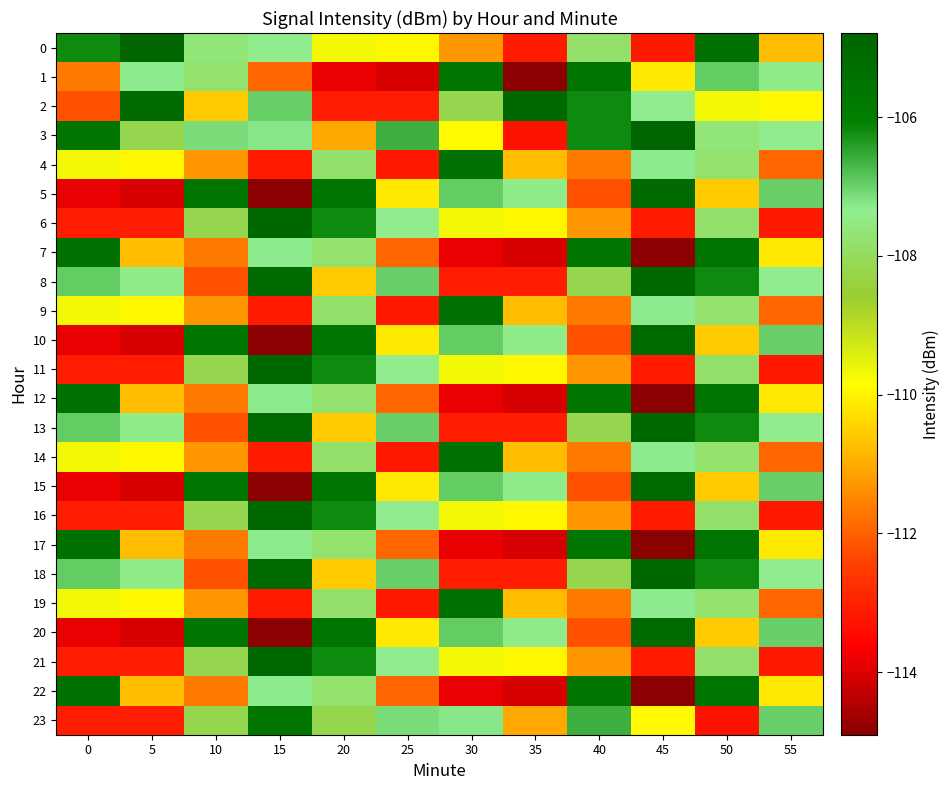

Reading right to left, transcribe all the data shown in this chart.

0: 55=-110.8	50=-105.4	45=-113.2	40=-107.8	35=-113.2	30=-111.3	25=-110.0	20=-109.7	15=-107.4	10=-107.7	5=-104.8	0=-106.2
1: 55=-107.4	50=-106.9	45=-110.2	40=-105.6	35=-114.9	30=-105.6	25=-114.1	20=-113.8	15=-111.9	10=-107.8	5=-107.3	0=-111.7
2: 55=-110.0	50=-109.7	45=-107.4	40=-106.2	35=-105.0	30=-108.2	25=-113.1	20=-113.1	15=-107.0	10=-110.6	5=-105.1	0=-112.2
3: 55=-107.4	50=-107.7	45=-104.8	40=-106.2	35=-113.3	30=-109.9	25=-106.6	20=-111.0	15=-107.3	10=-107.1	5=-108.2	0=-105.6
4: 55=-111.9	50=-107.8	45=-107.3	40=-111.7	35=-110.8	30=-105.4	25=-113.2	20=-107.8	15=-113.2	10=-111.3	5=-110.0	0=-109.7
5: 55=-107.0	50=-110.6	45=-105.1	40=-112.2	35=-107.4	30=-106.9	25=-110.2	20=-105.6	15=-114.9	10=-105.6	5=-114.1	0=-113.8
6: 55=-113.2	50=-107.8	45=-113.2	40=-111.3	35=-110.0	30=-109.7	25=-107.4	20=-106.2	15=-105.0	10=-108.2	5=-113.1	0=-113.1
7: 55=-110.2	50=-105.6	45=-114.9	40=-105.6	35=-114.1	30=-113.8	25=-111.9	20=-107.8	15=-107.3	10=-111.7	5=-110.8	0=-105.4
8: 55=-107.4	50=-106.2	45=-105.0	40=-108.2	35=-113.1	30=-113.1	25=-107.0	20=-110.6	15=-105.1	10=-112.2	5=-107.4	0=-106.9
9: 55=-111.9	50=-107.8	45=-107.3	40=-111.7	35=-110.8	30=-105.4	25=-113.2	20=-107.8	15=-113.2	10=-111.3	5=-110.0	0=-109.7
10: 55=-107.0	50=-110.6	45=-105.1	40=-112.2	35=-107.4	30=-106.9	25=-110.2	20=-105.6	15=-114.9	10=-105.6	5=-114.1	0=-113.8
11: 55=-113.2	50=-107.8	45=-113.2	40=-111.3	35=-110.0	30=-109.7	25=-107.4	20=-106.2	15=-105.0	10=-108.2	5=-113.1	0=-113.1
12: 55=-110.2	50=-105.6	45=-114.9	40=-105.6	35=-114.1	30=-113.8	25=-111.9	20=-107.8	15=-107.3	10=-111.7	5=-110.8	0=-105.4
13: 55=-107.4	50=-106.2	45=-105.0	40=-108.2	35=-113.1	30=-113.1	25=-107.0	20=-110.6	15=-105.1	10=-112.2	5=-107.4	0=-106.9
14: 55=-111.9	50=-107.8	45=-107.3	40=-111.7	35=-110.8	30=-105.4	25=-113.2	20=-107.8	15=-113.2	10=-111.3	5=-110.0	0=-109.7
15: 55=-107.0	50=-110.6	45=-105.1	40=-112.2	35=-107.4	30=-106.9	25=-110.2	20=-105.6	15=-114.9	10=-105.6	5=-114.1	0=-113.8
16: 55=-113.2	50=-107.8	45=-113.2	40=-111.3	35=-110.0	30=-109.7	25=-107.4	20=-106.2	15=-105.0	10=-108.2	5=-113.1	0=-113.1
17: 55=-110.2	50=-105.6	45=-114.9	40=-105.6	35=-114.1	30=-113.8	25=-111.9	20=-107.8	15=-107.3	10=-111.7	5=-110.8	0=-105.4
18: 55=-107.4	50=-106.2	45=-105.0	40=-108.2	35=-113.1	30=-113.1	25=-107.0	20=-110.6	15=-105.1	10=-112.2	5=-107.4	0=-106.9
19: 55=-111.9	50=-107.8	45=-107.3	40=-111.7	35=-110.8	30=-105.4	25=-113.2	20=-107.8	15=-113.2	10=-111.3	5=-110.0	0=-109.7
20: 55=-107.0	50=-110.6	45=-105.1	40=-112.2	35=-107.4	30=-106.9	25=-110.2	20=-105.6	15=-114.9	10=-105.6	5=-114.1	0=-113.8
21: 55=-113.2	50=-107.8	45=-113.2	40=-111.3	35=-110.0	30=-109.7	25=-107.4	20=-106.2	15=-105.0	10=-108.2	5=-113.1	0=-113.1
22: 55=-110.2	50=-105.6	45=-114.9	40=-105.6	35=-114.1	30=-113.8	25=-111.9	20=-107.8	15=-107.3	10=-111.7	5=-110.8	0=-105.4
23: 55=-107.0	50=-113.3	45=-109.9	40=-106.6	35=-111.0	30=-107.3	25=-107.1	20=-108.2	15=-105.6	10=-108.2	5=-113.1	0=-113.1